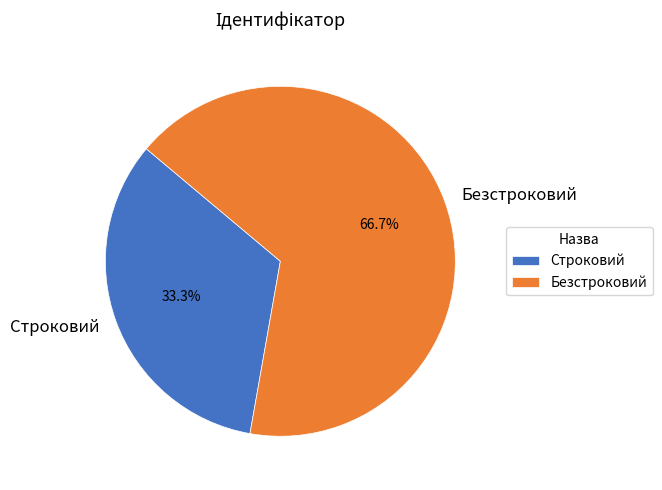

Does Строковий account for over 50% of the chart?

No